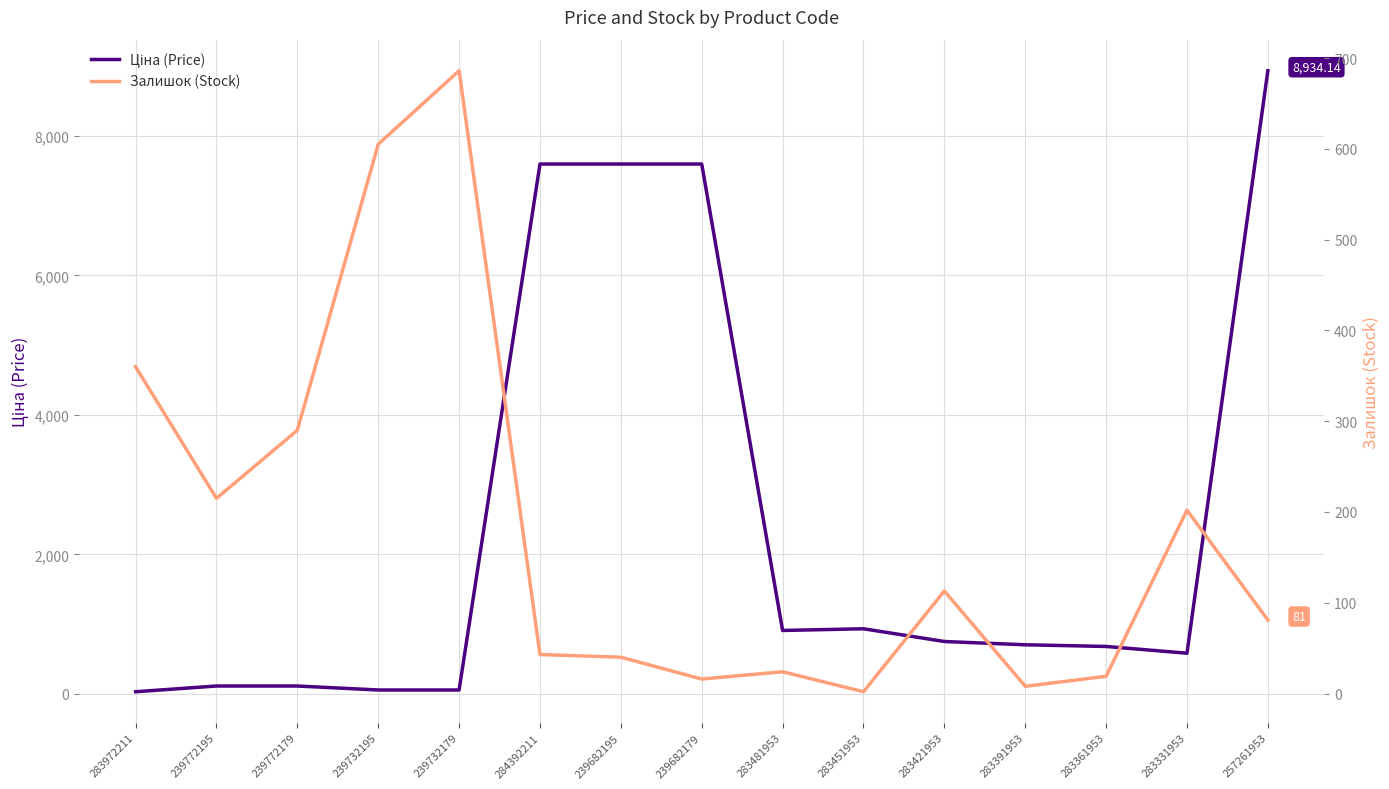

What is the value of the Залишок (Stock) point at the 13th from the left?

19.0